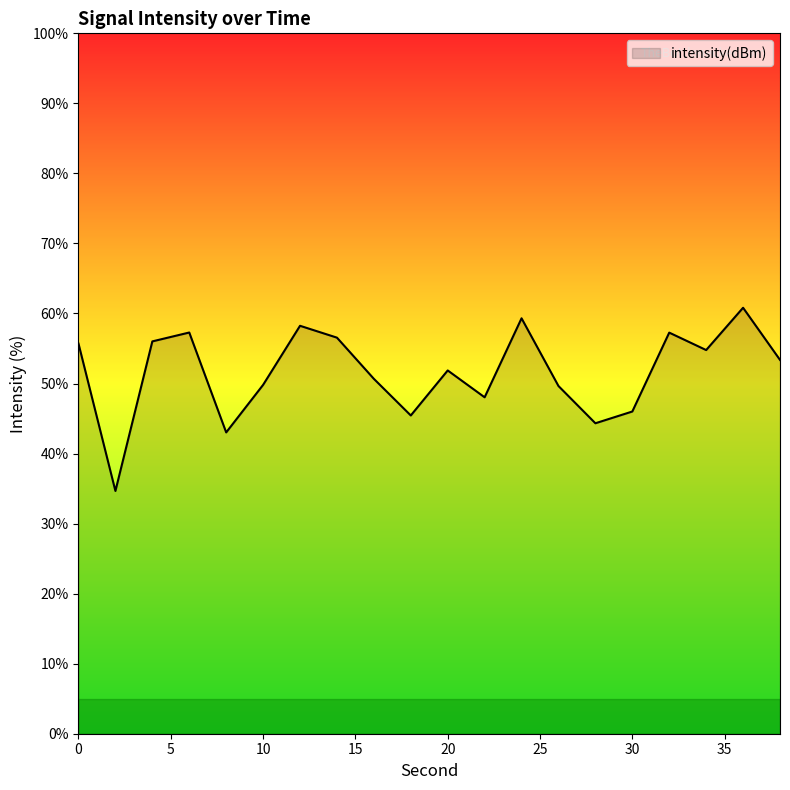

What is the greatest value displayed?

60.8